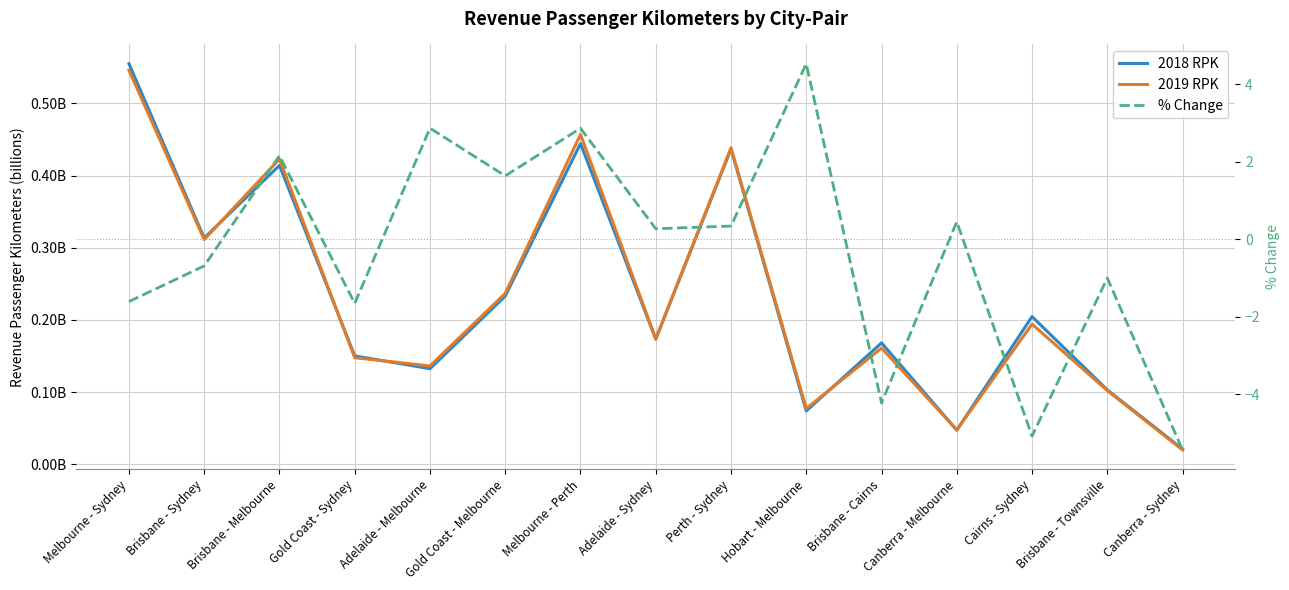

How many times do 2019 RPK and % Change cross each other?

8